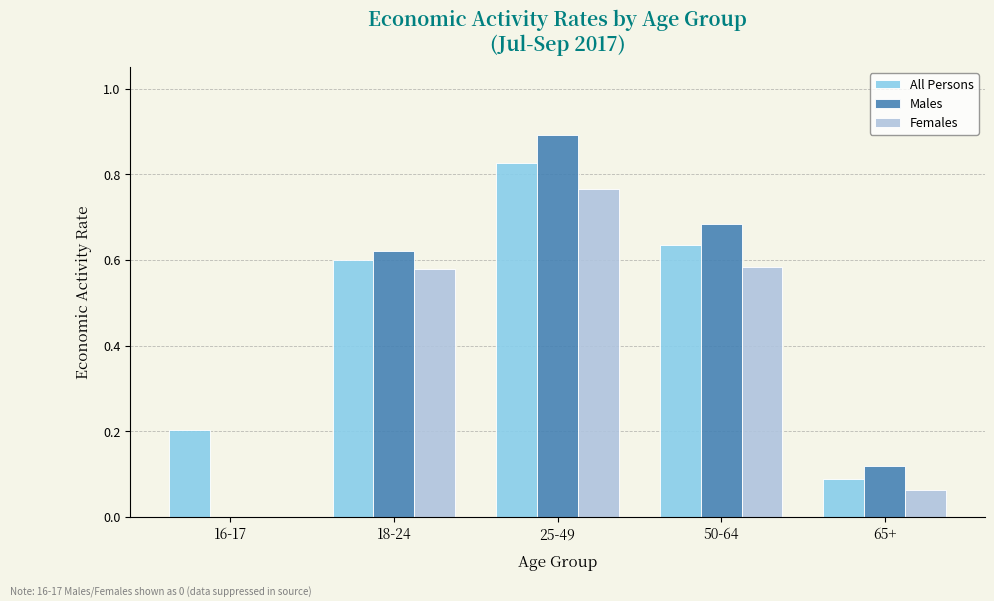

What is the total value across all series at 25-49?

2.5